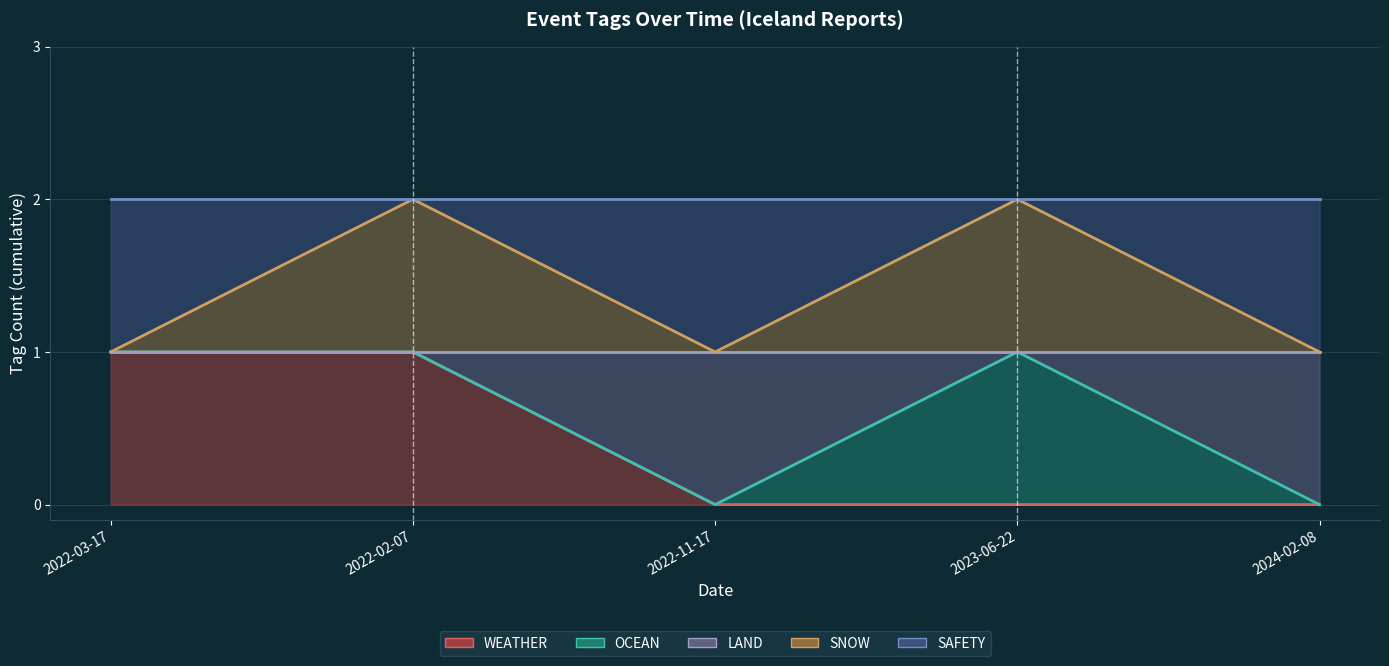

Which series has the largest range (max minus min)?

WEATHER